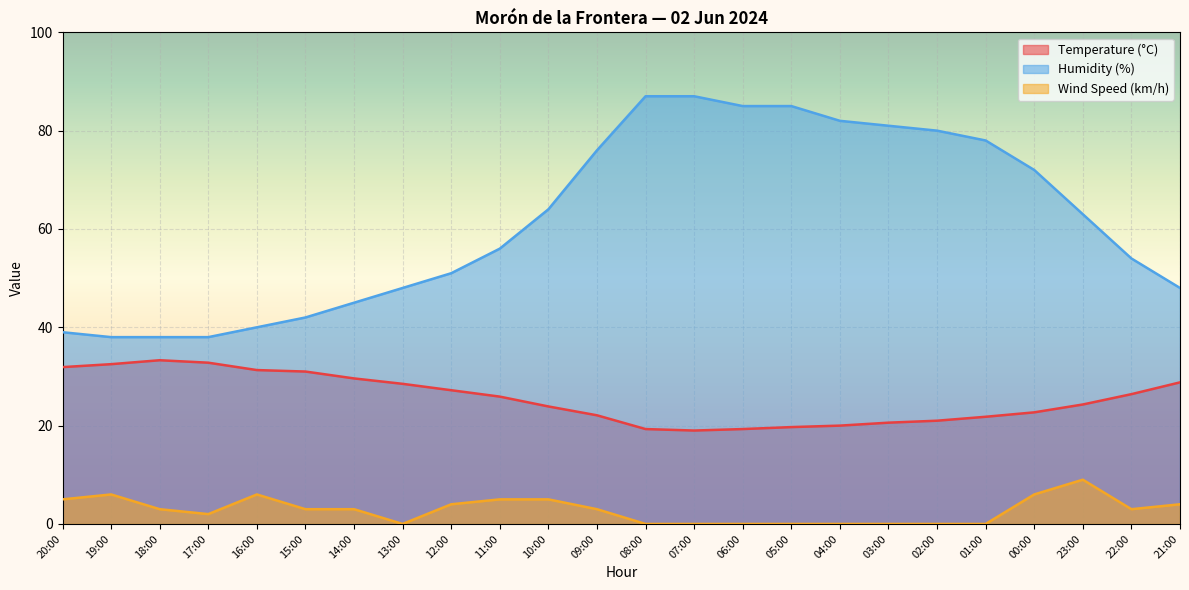

Which category has the lowest value across all series?

13:00